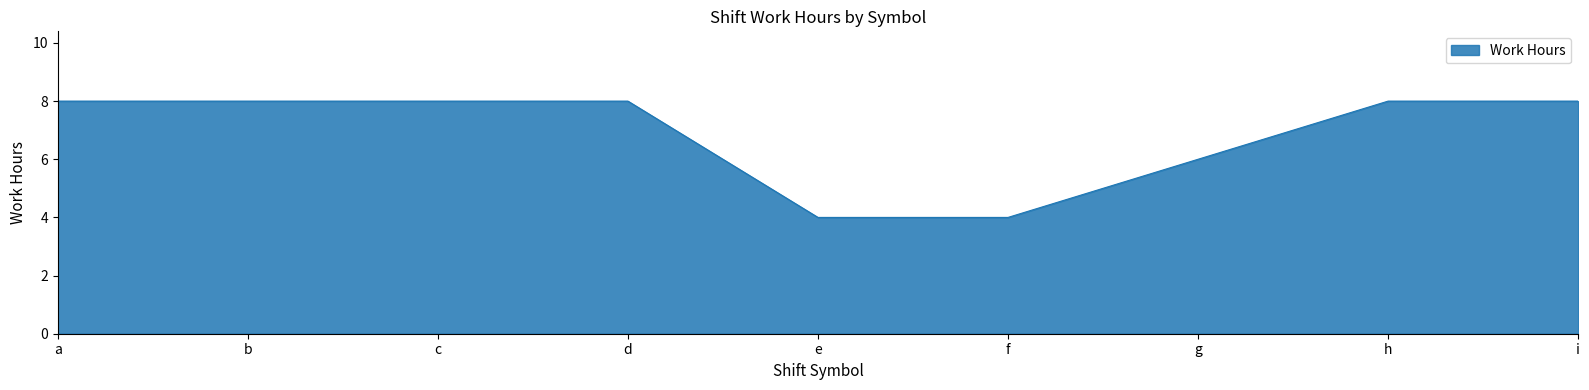

The chart shows a value of 6.0 at g. True or false?

True